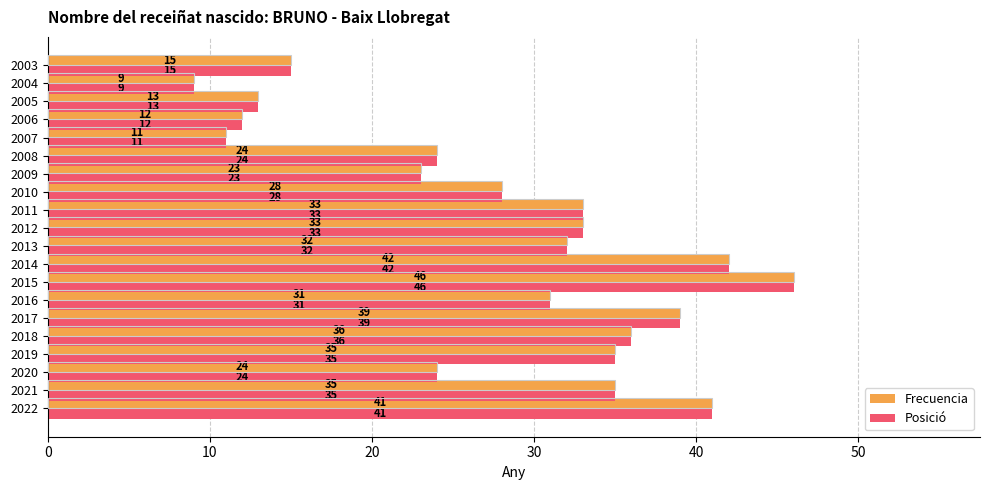

Is it true that Posició equals 51 at 2011?

False